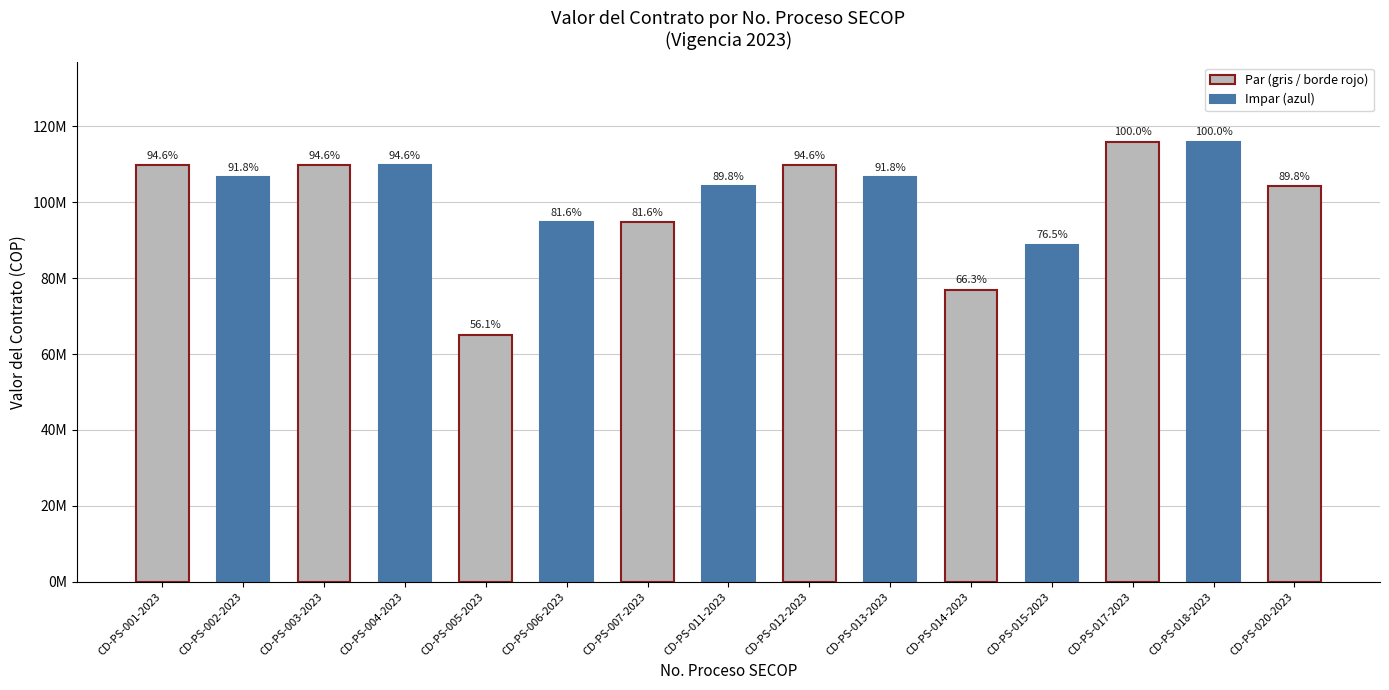

Are the bars horizontal?

No